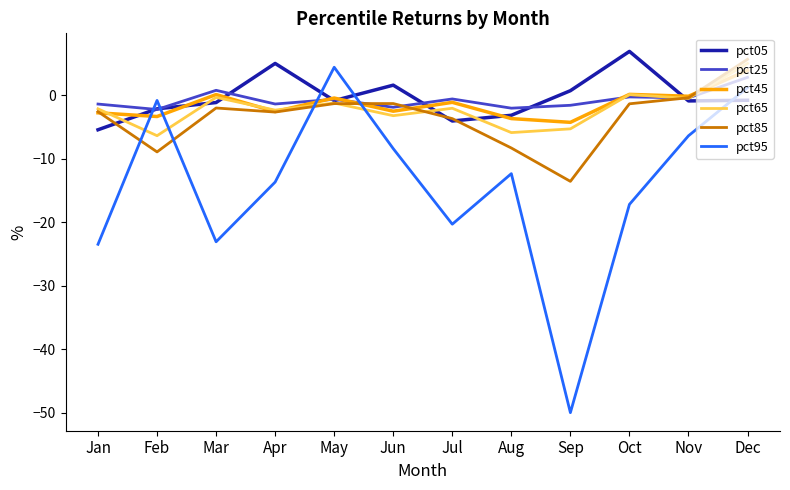

Is the value of pct65 at Mar greater than the value of pct25 at Mar?

No